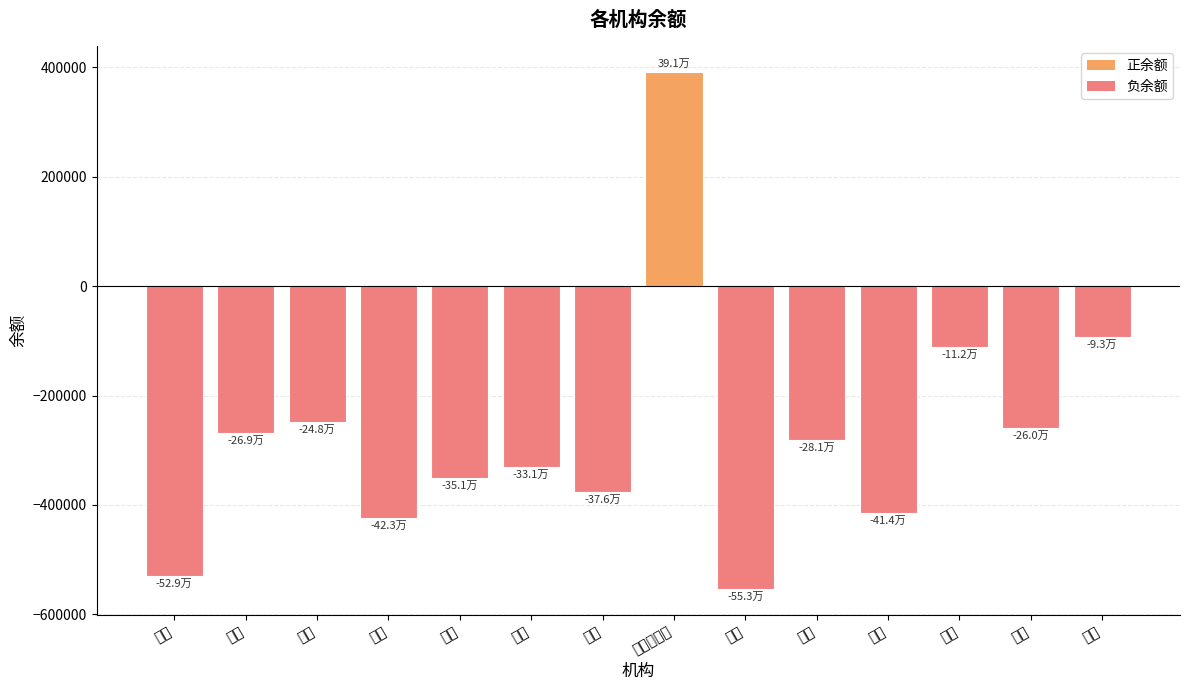

Read the value at 中原.

-553242.1